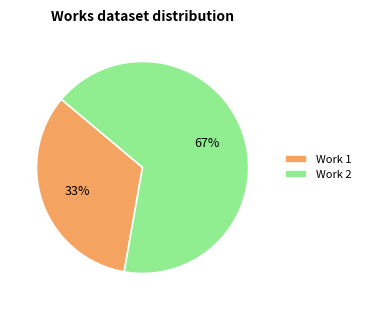

To the nearest percent, what percentage of the pie is Work 2?

67%